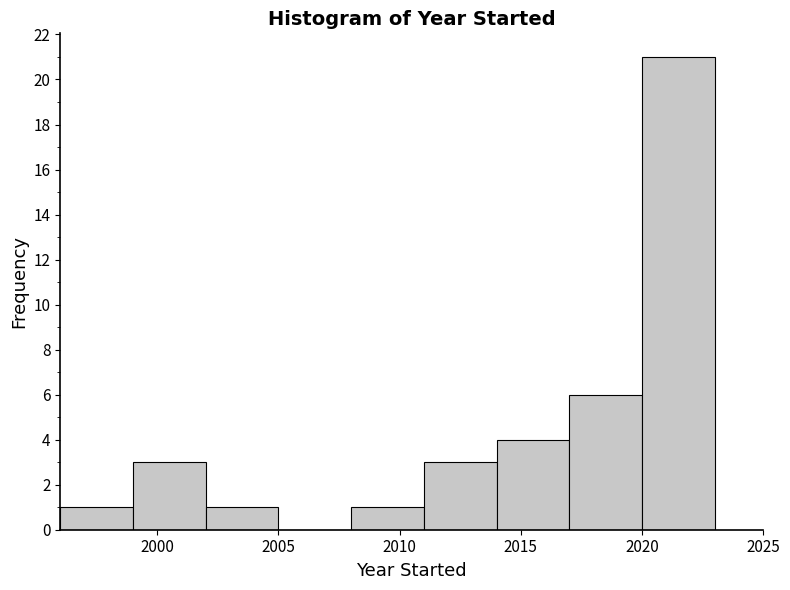

How tall is the bar that spans 1999 to 2002 on the x-axis? The values are not printed on the chart, so give them approximately, as read against the axis.

3